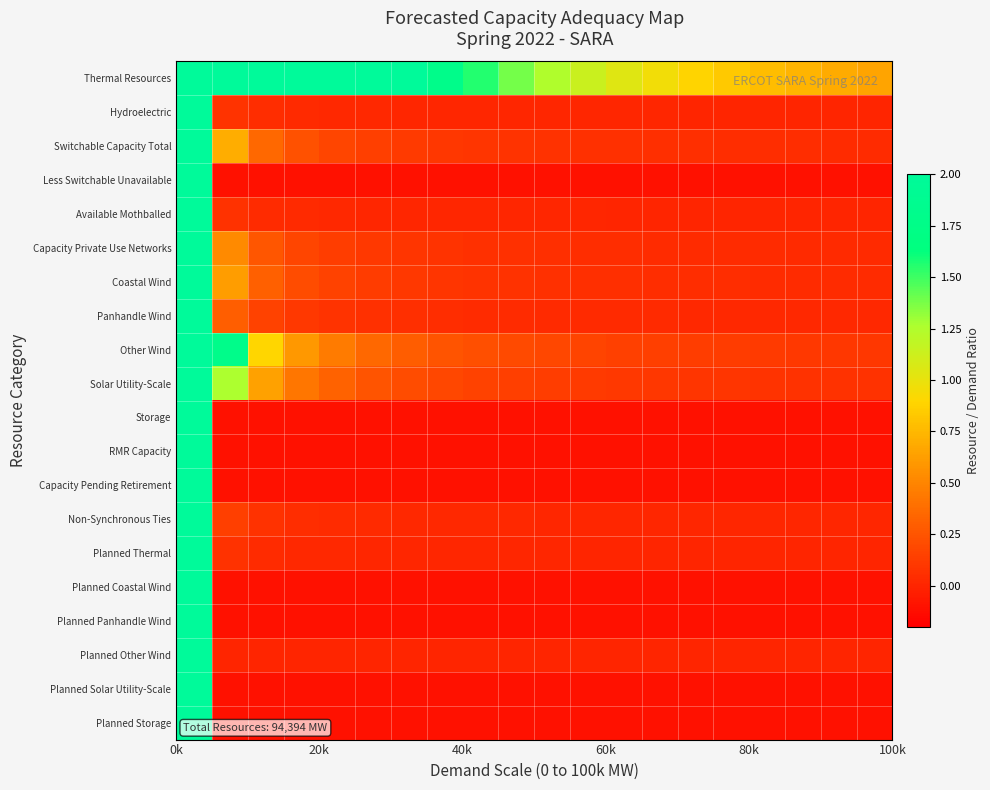

What is the minimum value shown in the chart?

-0.1